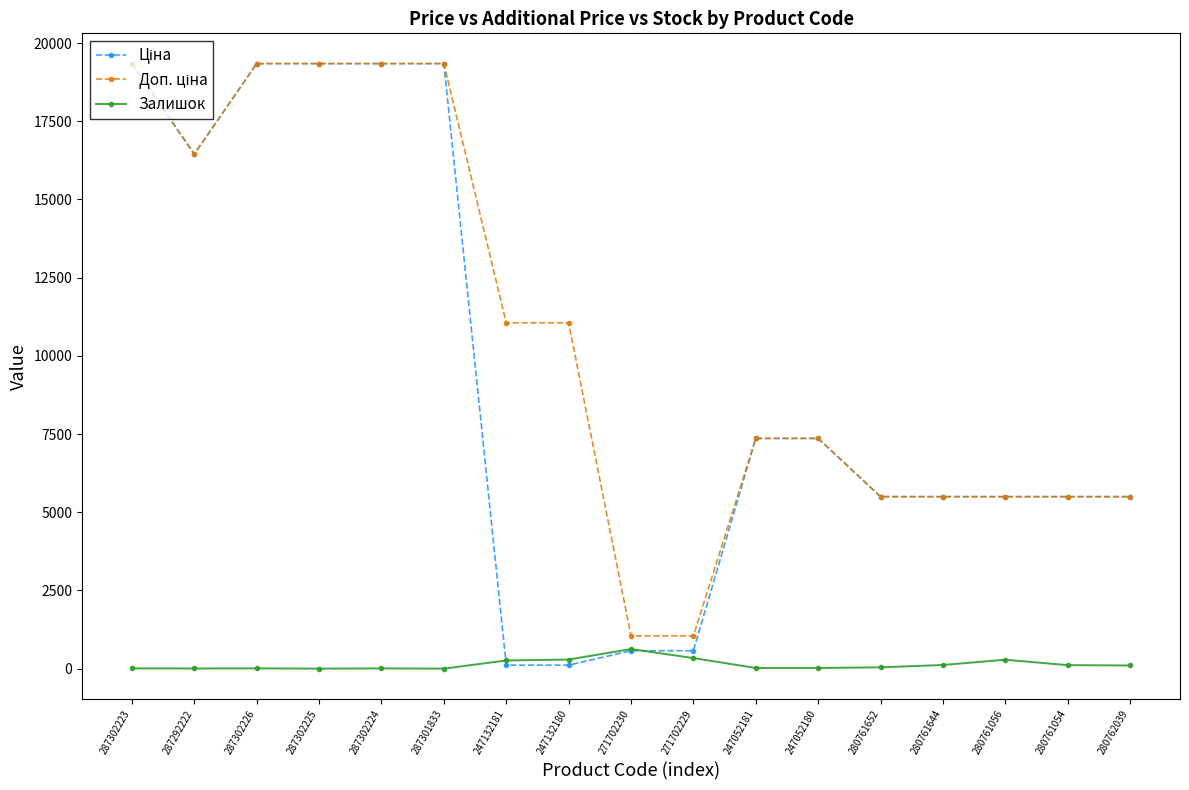

True or false: Залишок has more than 2 points higher than both neighbors.

True